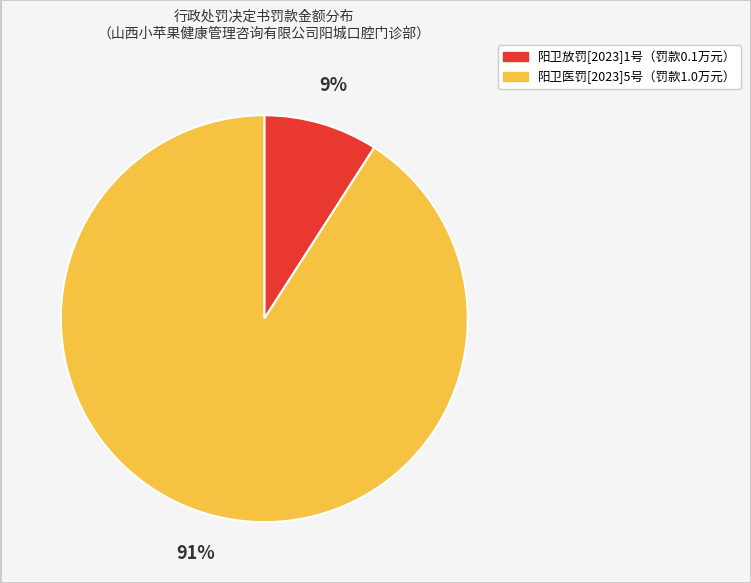

Does any single category account for the majority?

Yes